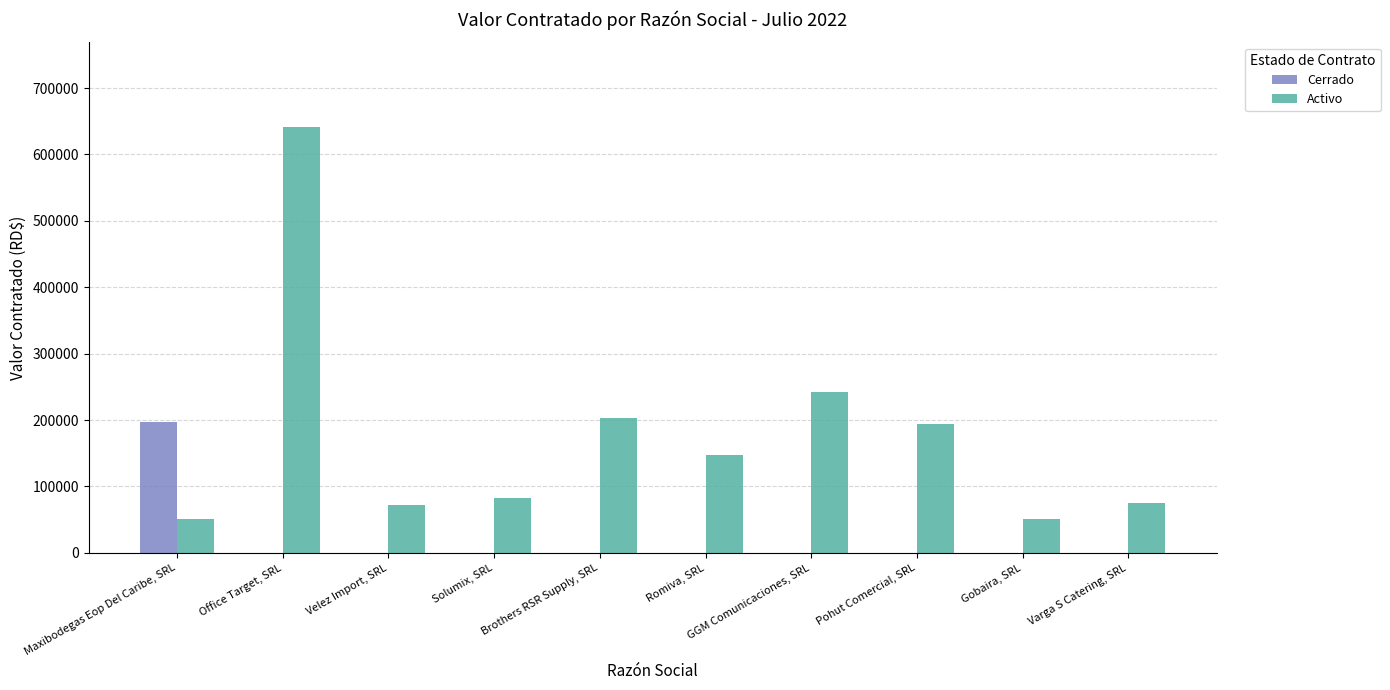

Where is Activo nearest to the value 345735?

GGM Comunicaciones, SRL